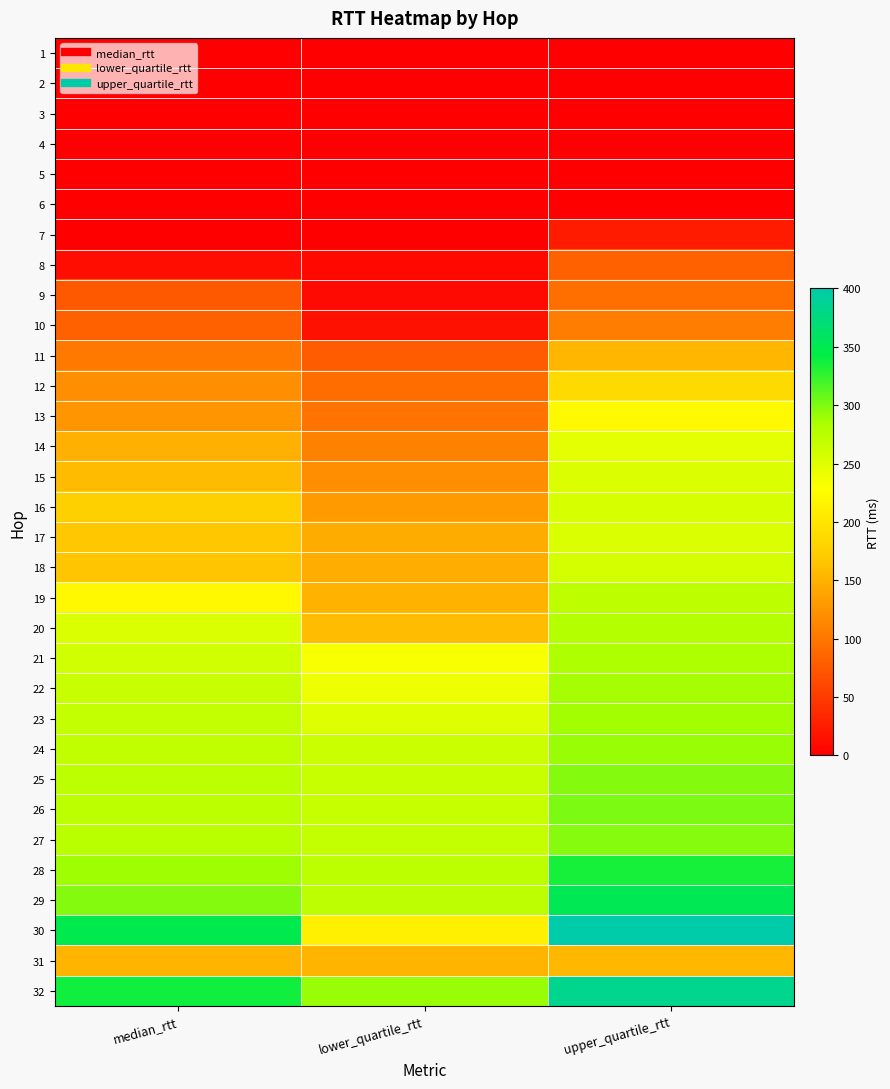

Which series has the largest range (max minus min)?

30